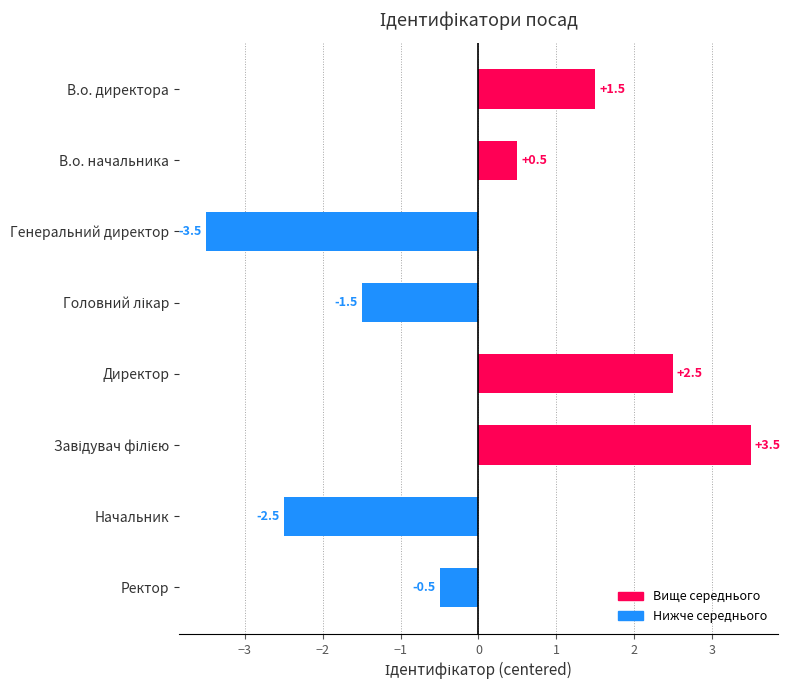

What is the sum of the values at В.о. директора and Генеральний директор?

-2.0